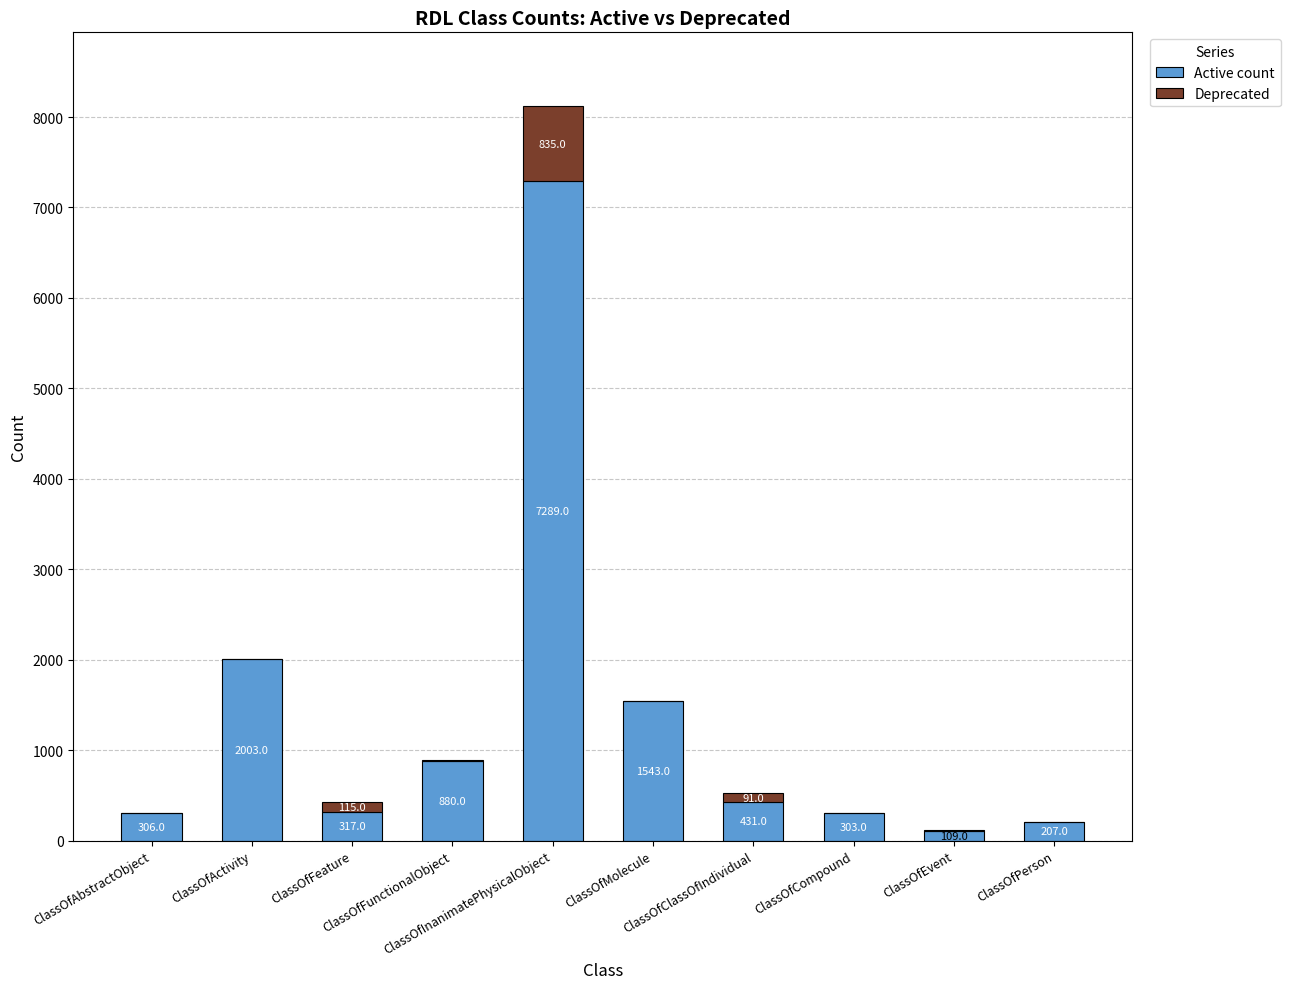

What is the maximum value for Active count?

7289